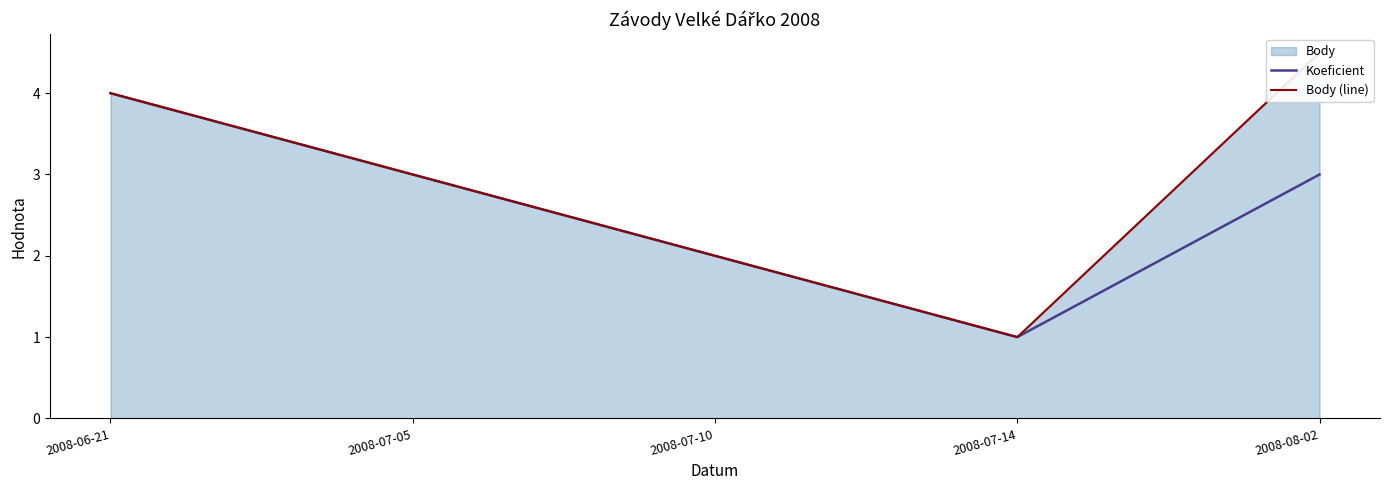

Reading left to right, extract all data points from this chart.

Koeficient: 2008-06-21=4.0	2008-07-05=3.0	2008-07-10=2.0	2008-07-14=1.0	2008-08-02=3.0
Body (line): 2008-06-21=4.0	2008-07-05=3.0	2008-07-10=2.0	2008-07-14=1.0	2008-08-02=4.5